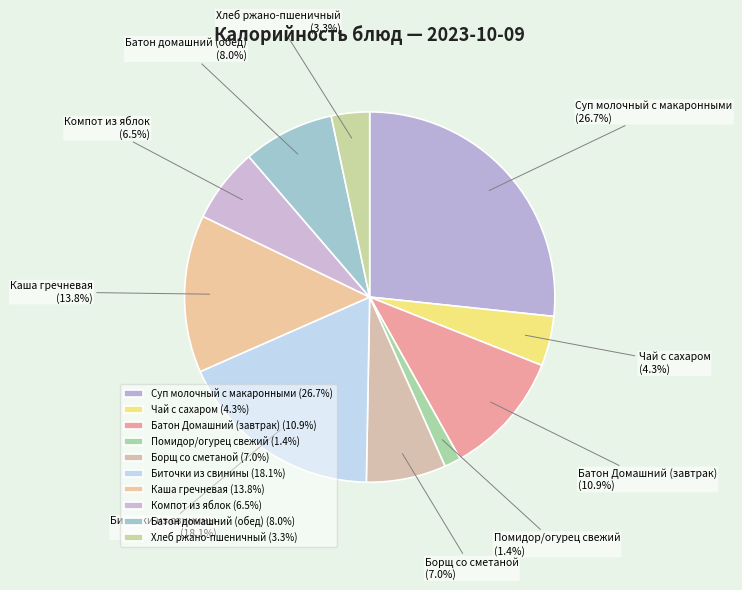

To the nearest percent, what is the combined percentage of Биточки из свинины and Хлеб ржано-пшеничный?

21%